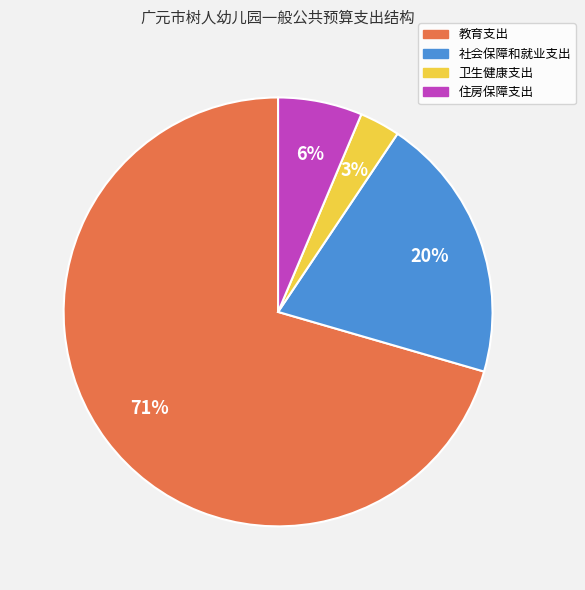

To the nearest percent, what is the combined percentage of 住房保障支出 and 社会保障和就业支出?

26%